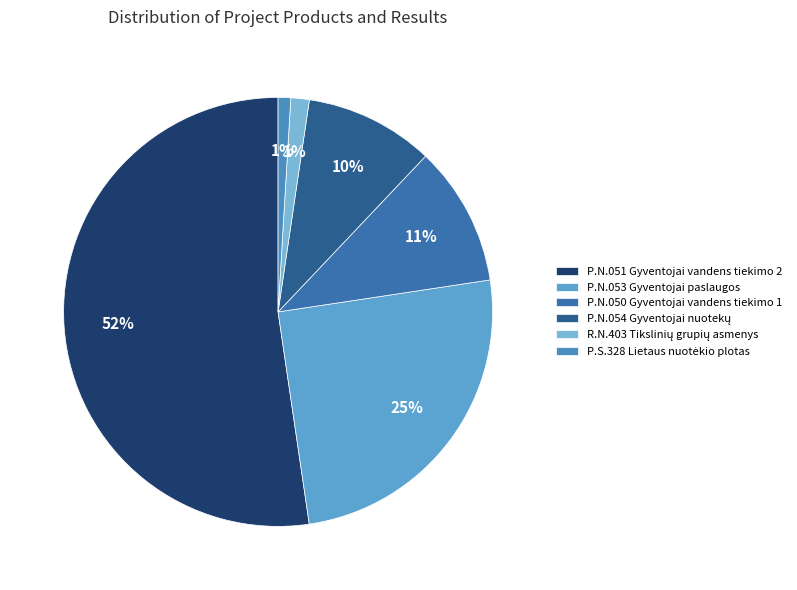

To the nearest percent, what portion does P.N.051 Gyventojai vandens tiekimo 2 represent?

52%